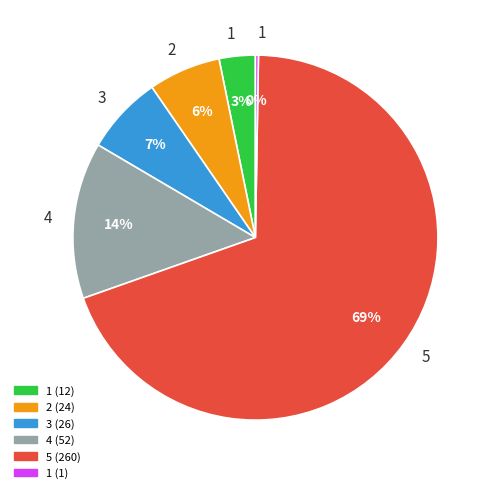

Is there a majority slice in this chart?

Yes